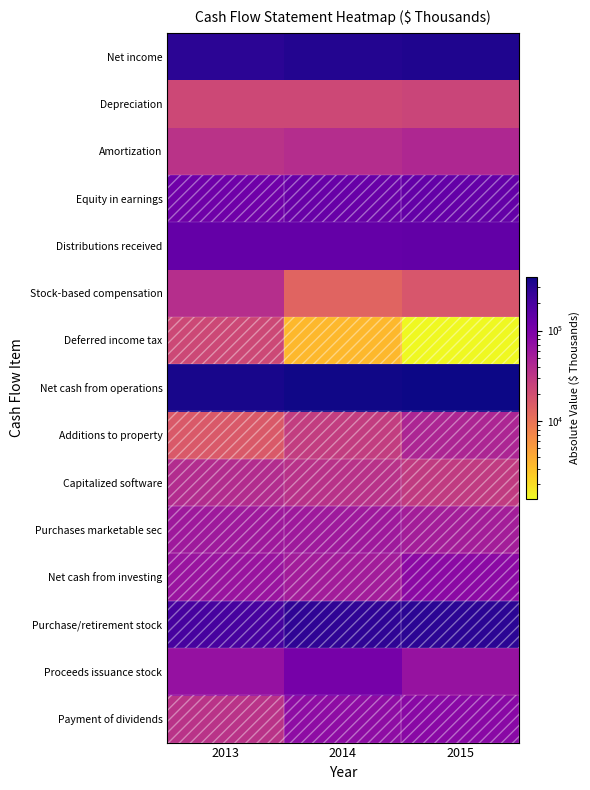

Reading left to right, transcribe all the data shown in this chart.

Net income: 2013=288474	2014=318713	2015=331655
Depreciation: 2013=22497	2014=22448	2015=24044
Amortization: 2013=34602	2014=38679	2015=42630
Equity in earnings: 2013=118076	2014=127786	2015=137057
Distributions received: 2013=137104	2014=137866	2015=141767
Stock-based compensation: 2013=37865	2014=13463	2015=17312
Deferred income tax: 2013=22825	2014=3330	2015=1394
Net cash from operations: 2013=351224	2014=374803	2015=391460
Additions to property: 2013=16351	2014=28469	2015=44465
Capitalized software: 2013=39500	2014=34877	2015=29416
Purchases marketable sec: 2013=57560	2014=56754	2015=52538
Net cash from investing: 2013=62413	2014=53385	2015=78015
Purchase/retirement stock: 2013=206577	2014=275788	2015=291374
Proceeds issuance stock: 2013=66367	2014=104897	2015=65543
Payment of dividends: 2013=34400	2014=74294	2015=80030